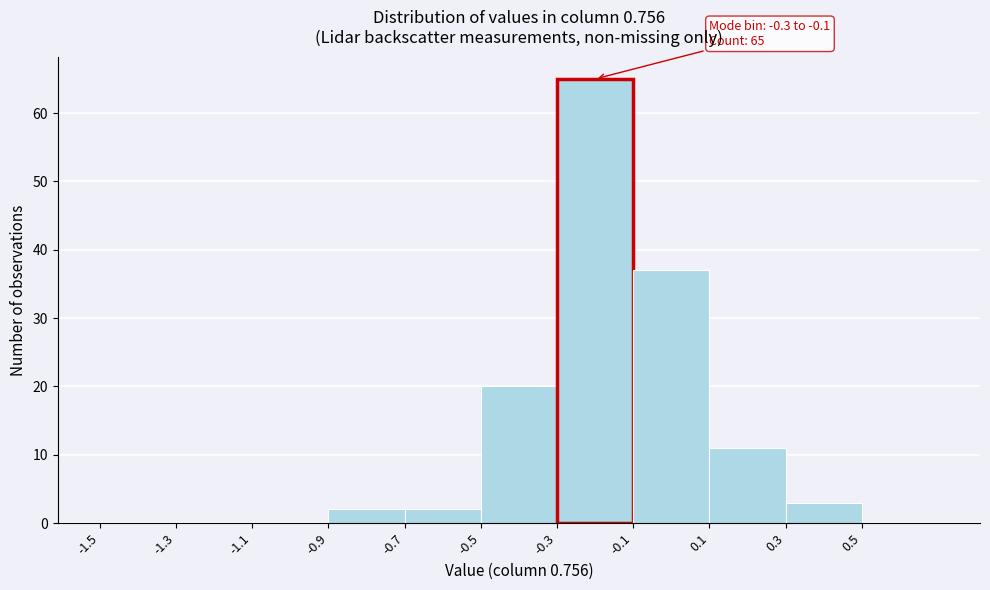

Over which range of the x-axis is the bar tallest?

-0.3 to -0.1